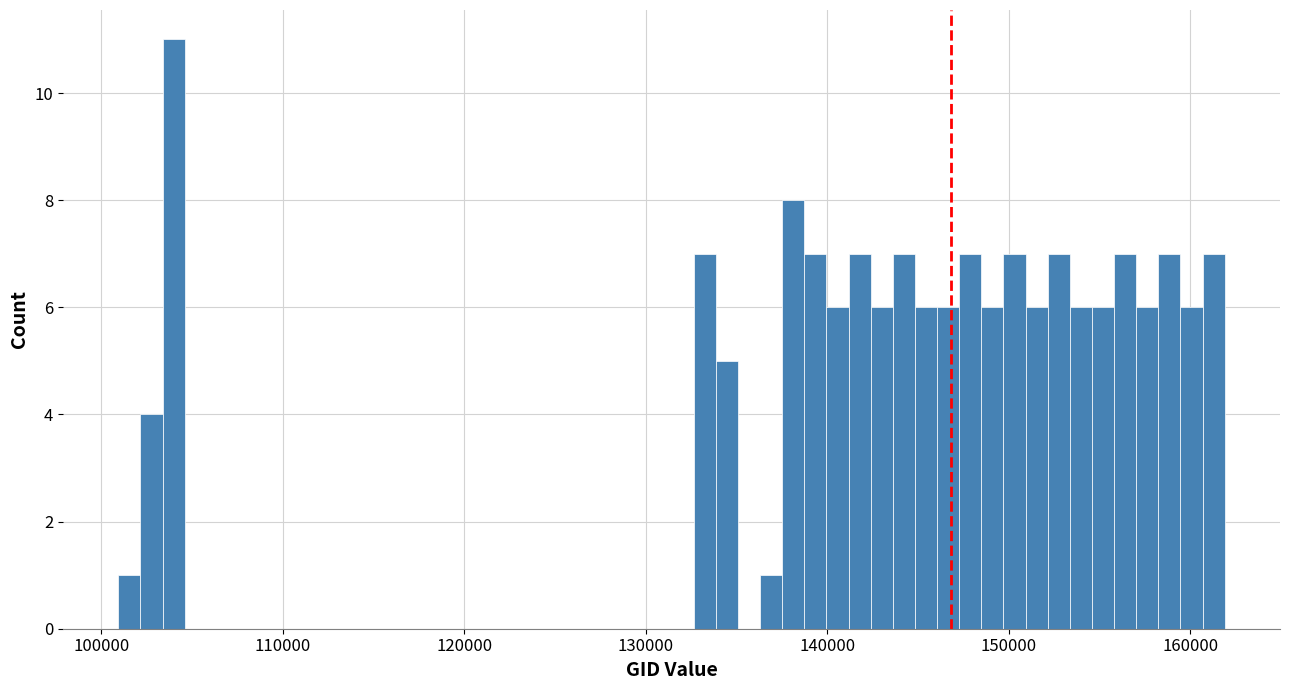

Around what value on the x-axis is the tallest bar? Give the approximate position of its centre, as read against the axis.

104000